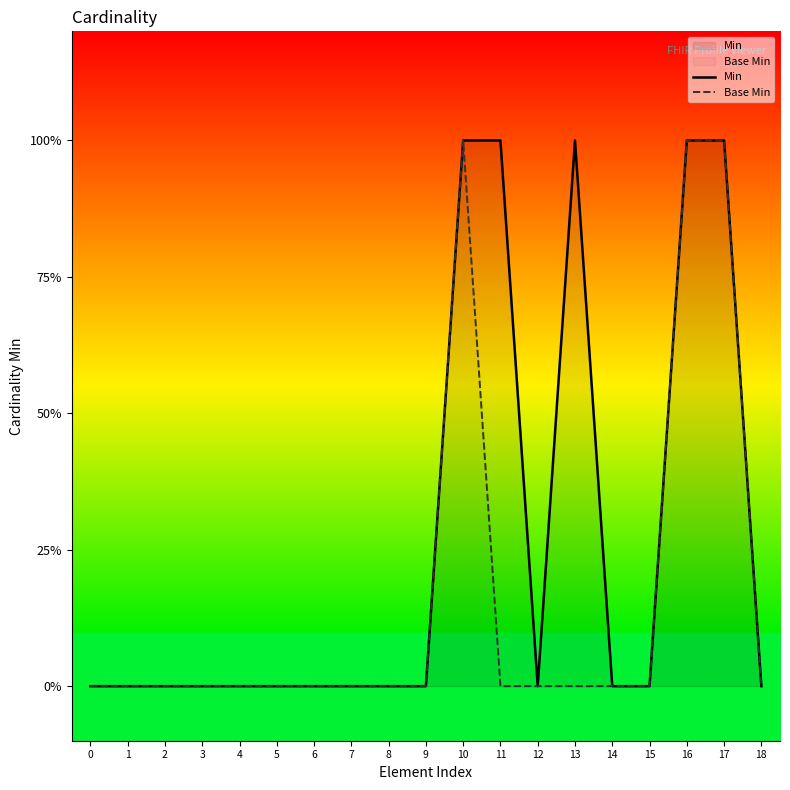

How many lines are shown in the chart?

2